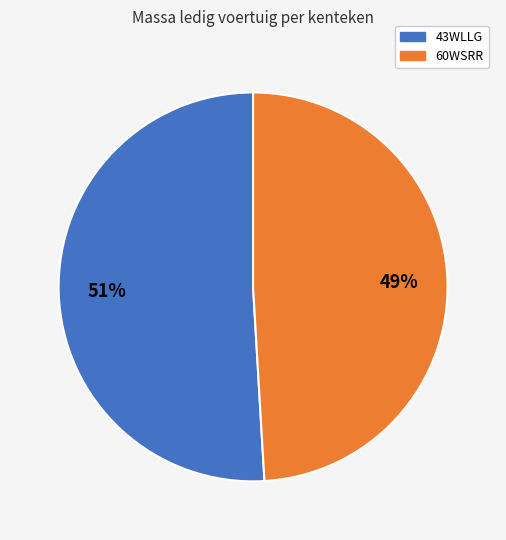

Is the sum of 60WSRR and 43WLLG greater than half?

Yes